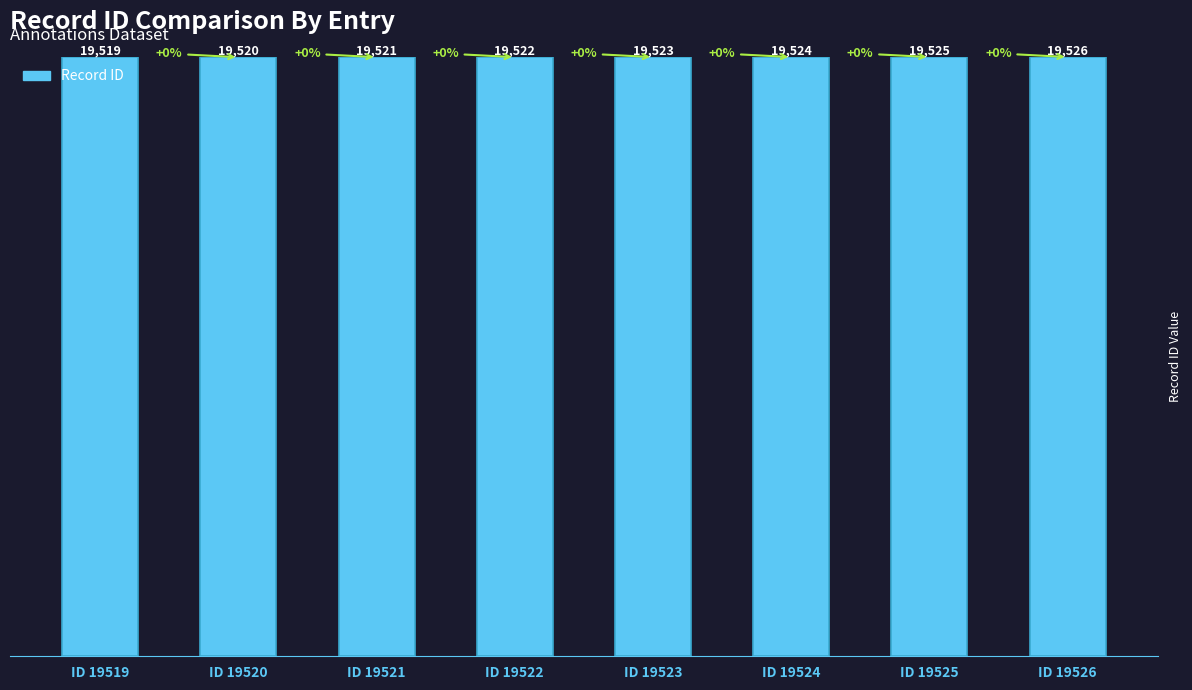

Reading left to right, what are all the values shown in this chart?

ID 19519=19519	ID 19520=19520	ID 19521=19521	ID 19522=19522	ID 19523=19523	ID 19524=19524	ID 19525=19525	ID 19526=19526